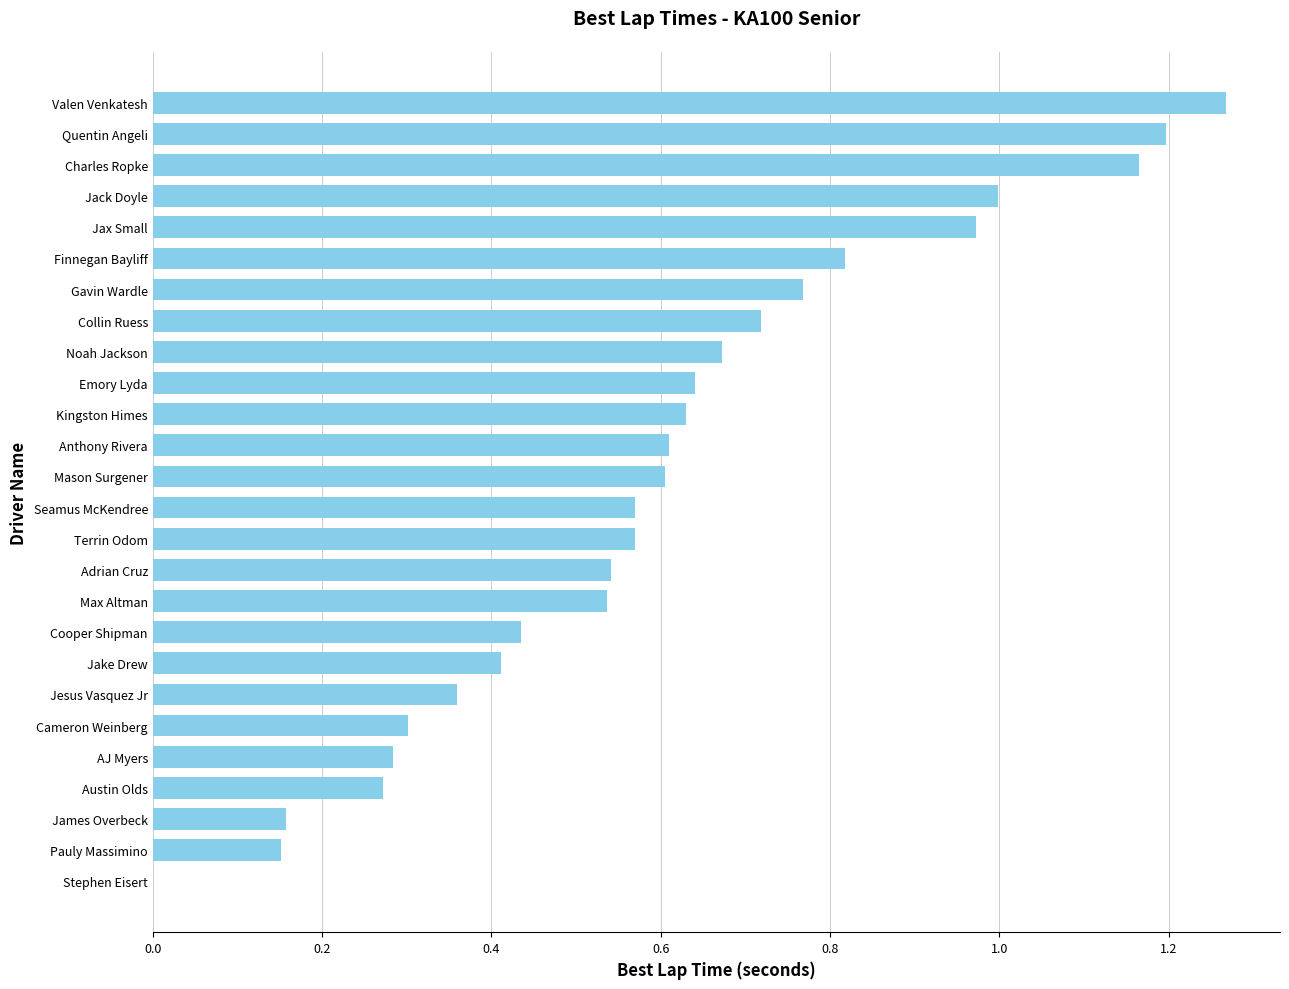

True or false: the data shows 0.6 at Seamus McKendree.

True